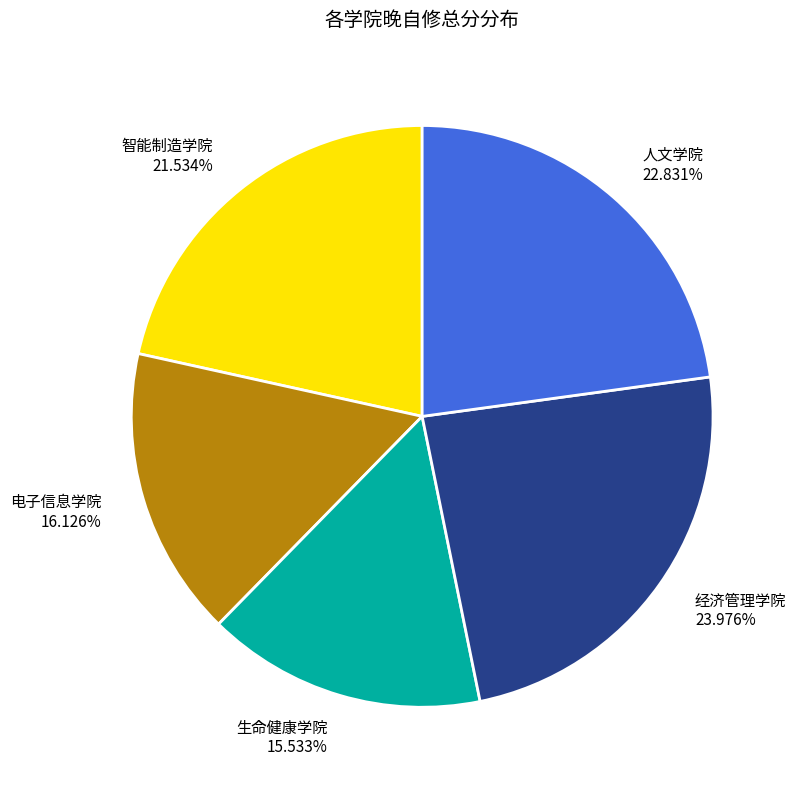

Is it true that 智能制造学院 is 29% of the pie?

False